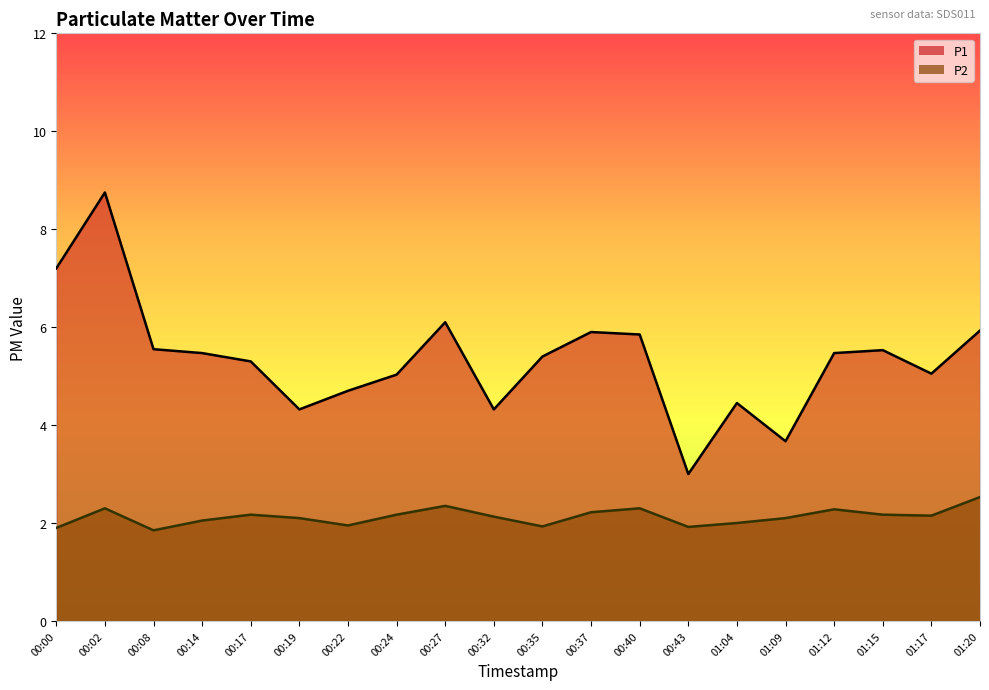

The P1 series shows 5.3 at 00:17. True or false?

True